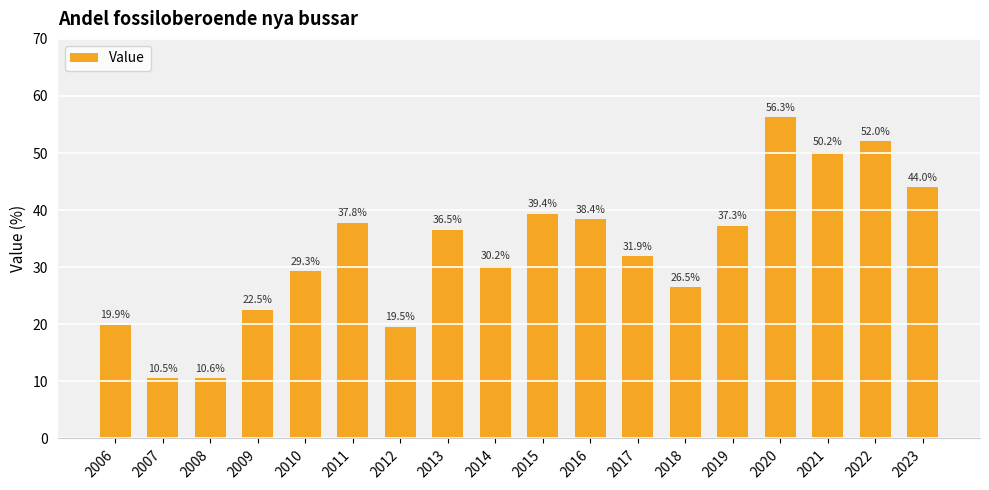

What is the sum of the values at 2016 and 2023?

82.3